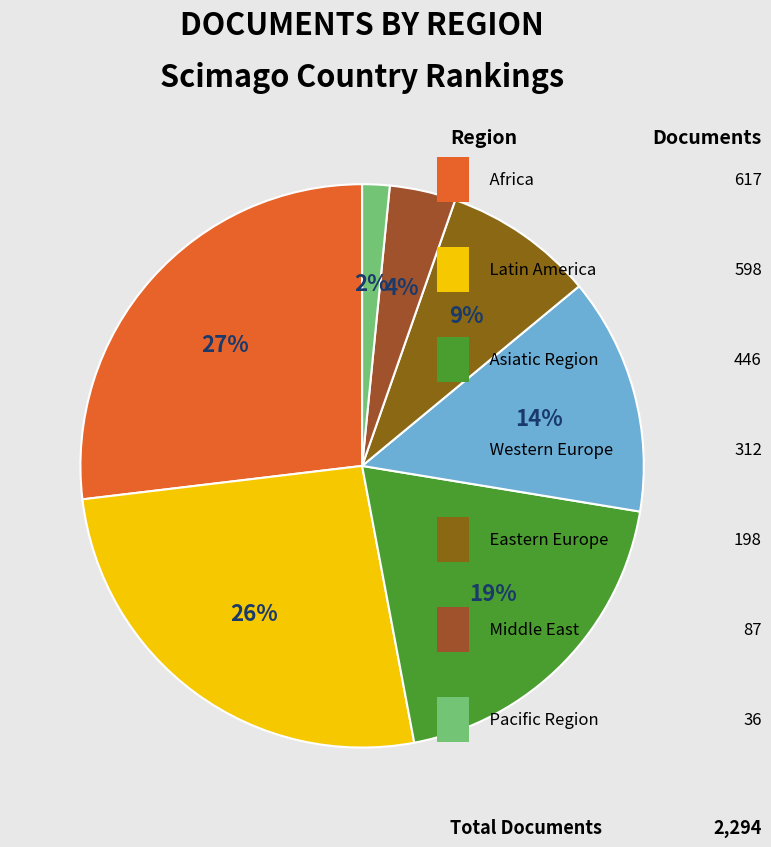

How many segments does this pie chart have?

7